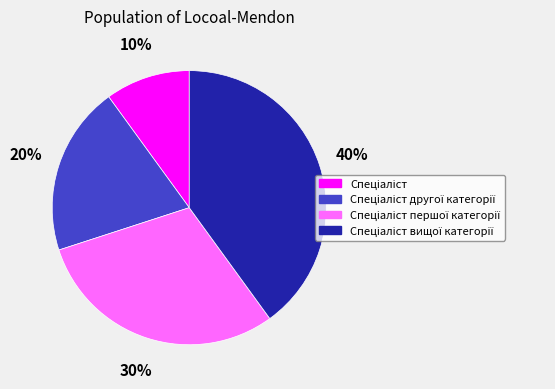

Does any single category account for the majority?

No